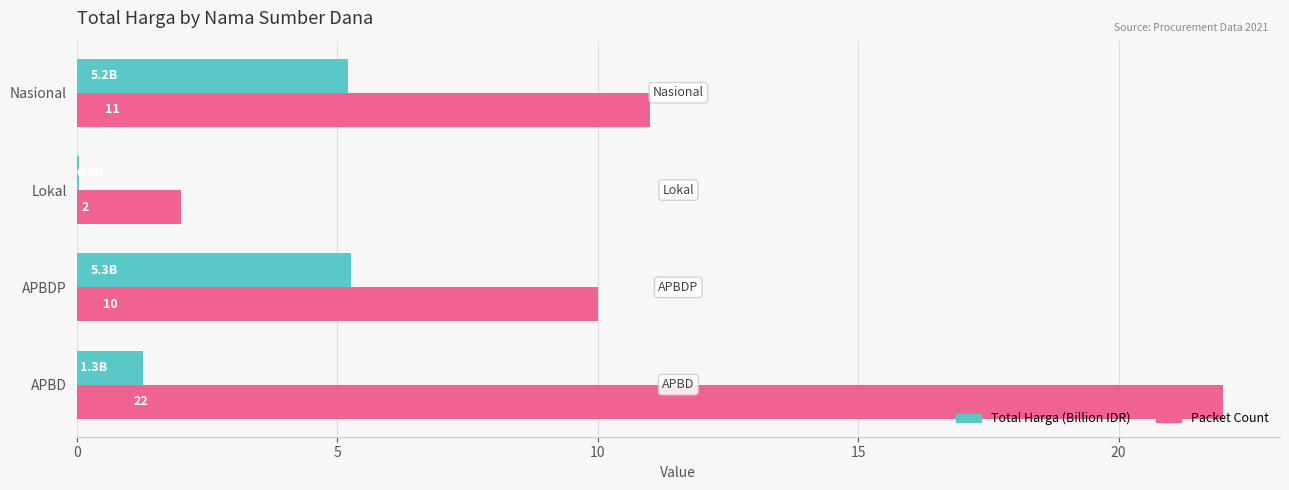

True or false: Packet Count has a value of 22.0 at APBD.

True